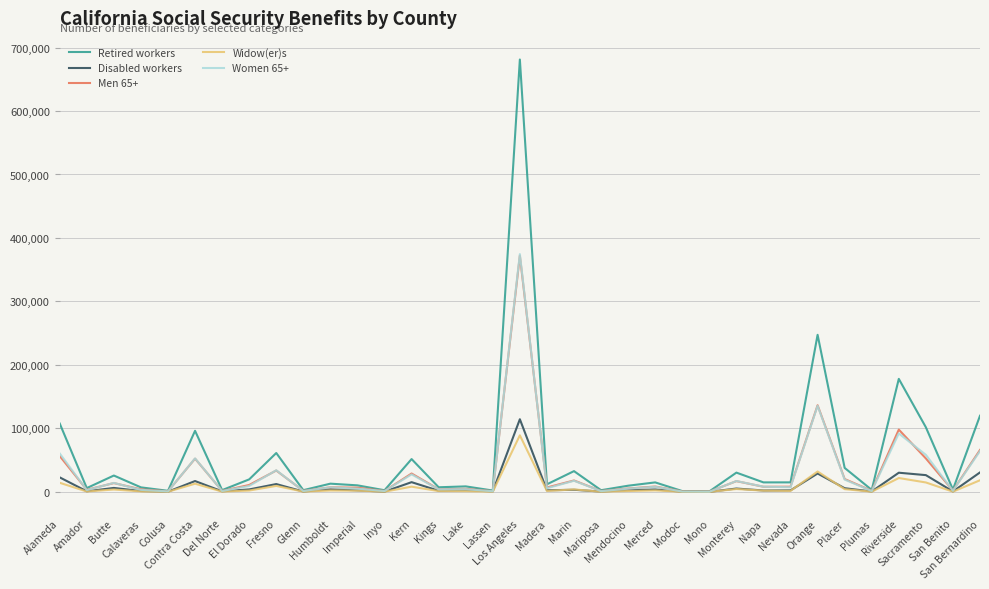

What is the highest value of the Widow(er)s series?

89141